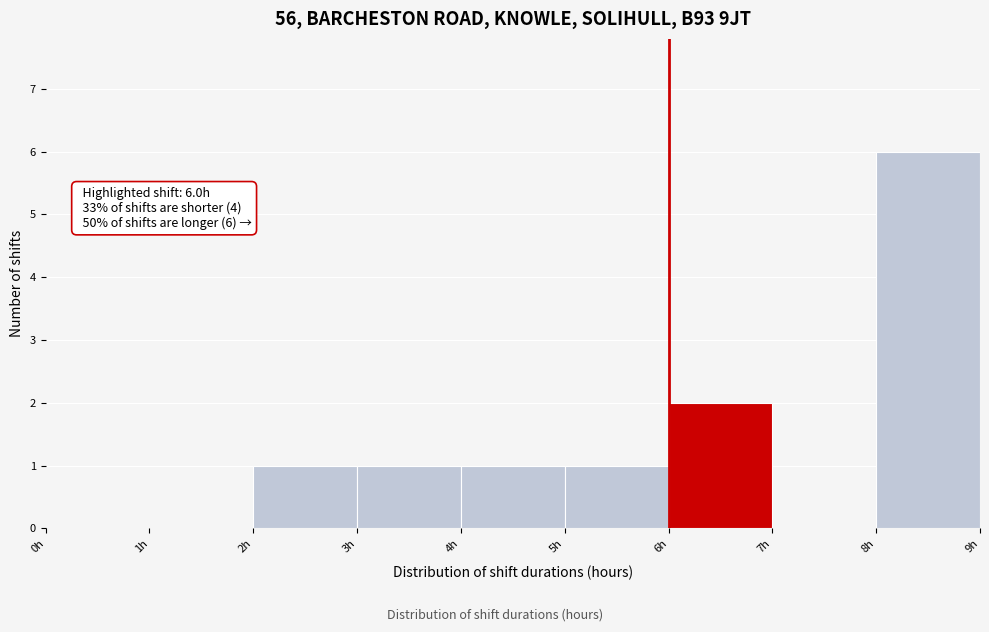

Over which range of the x-axis is the bar tallest?

8 to 9